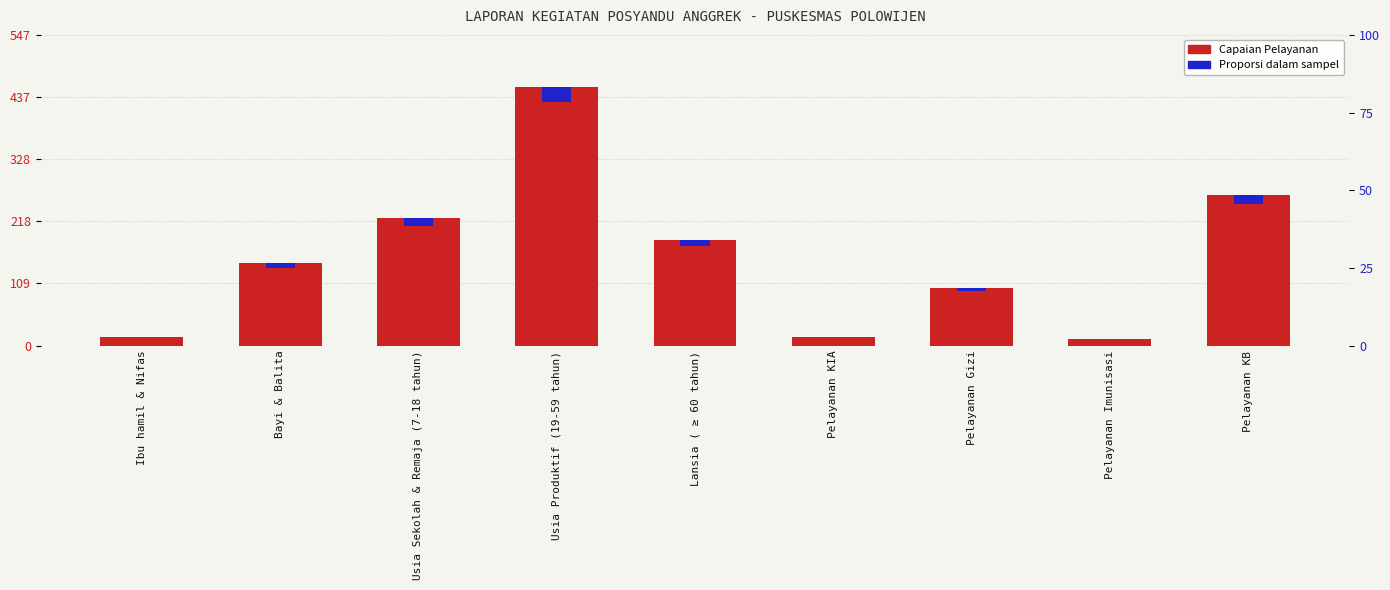

Rank the categories by Capaian value from highest to lowest.

Usia Produktif (19-59 tahun), Pelayanan KB, Usia Sekolah & Remaja (7-18 tahun), Lansia ( ≥ 60 tahun), Bayi & Balita, Pelayanan Gizi, Ibu hamil & Nifas, Pelayanan KIA, Pelayanan Imunisasi